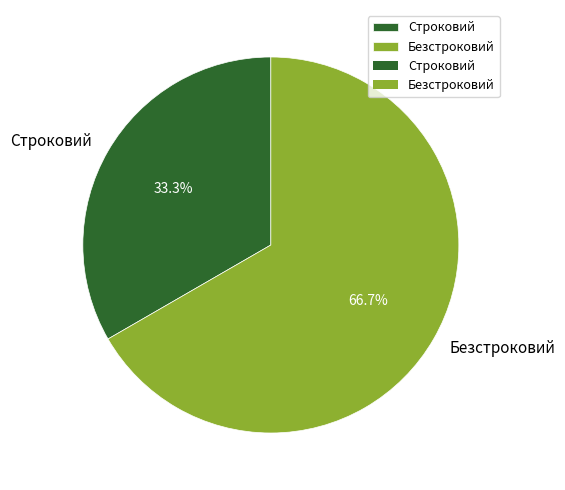

How many segments does this pie chart have?

2